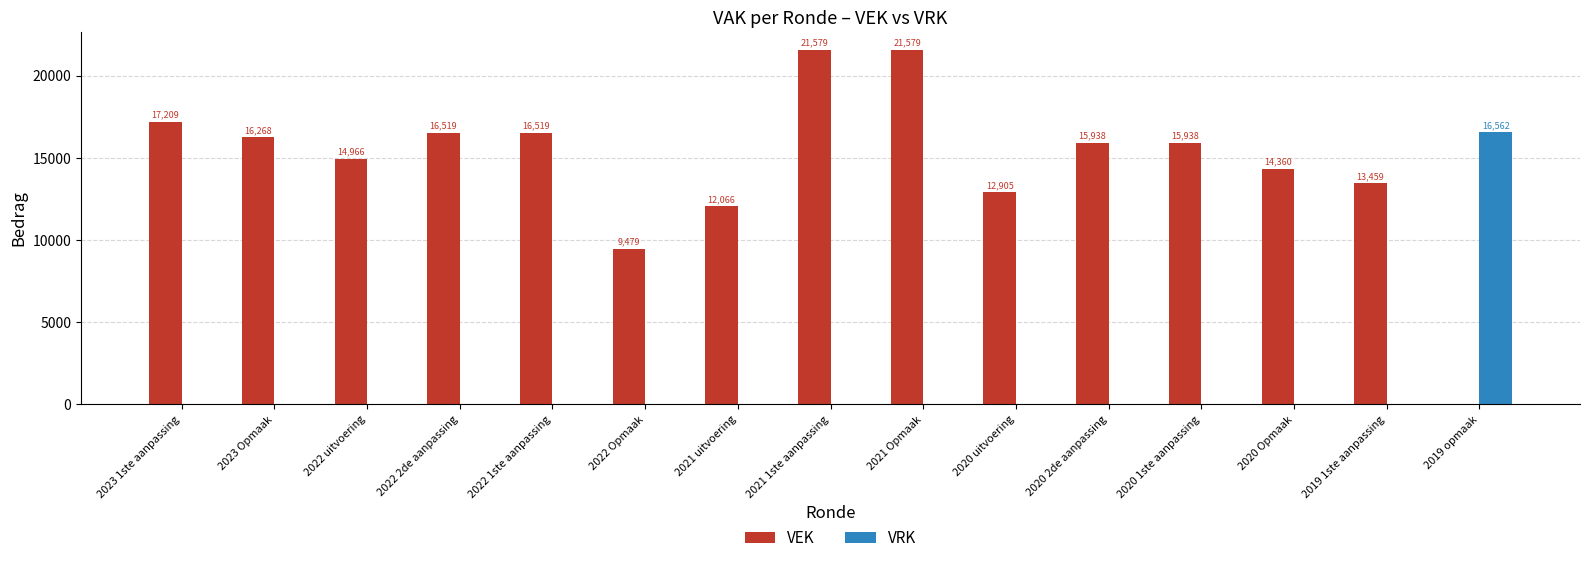

What is the total value across all series at 2020 1ste aanpassing?

15938